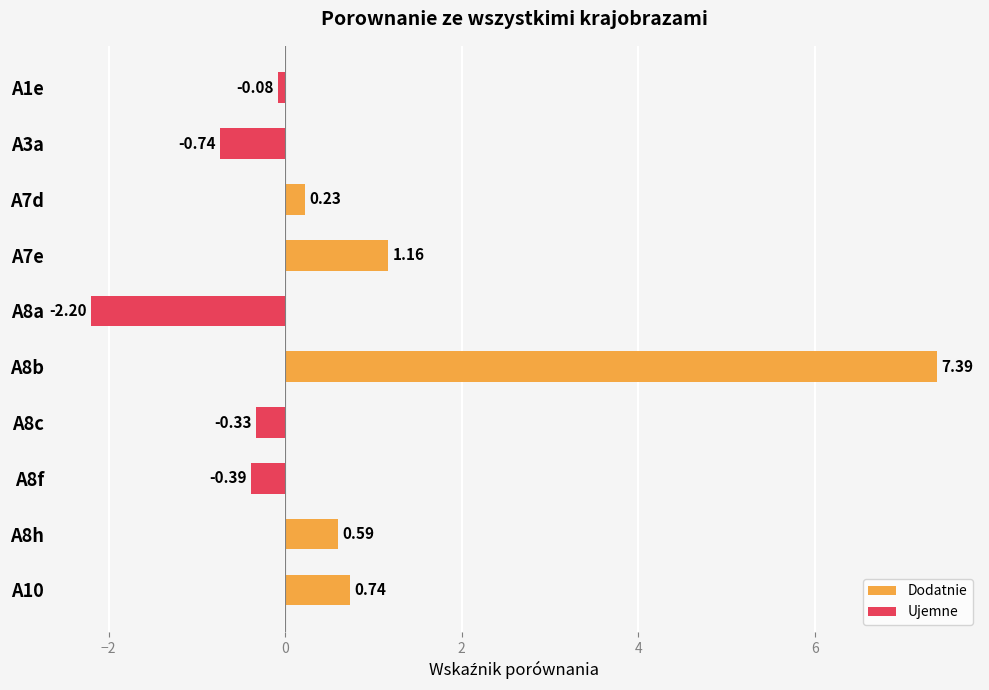

The value of Dodatnie at A3a is 0.0. True or false?

True